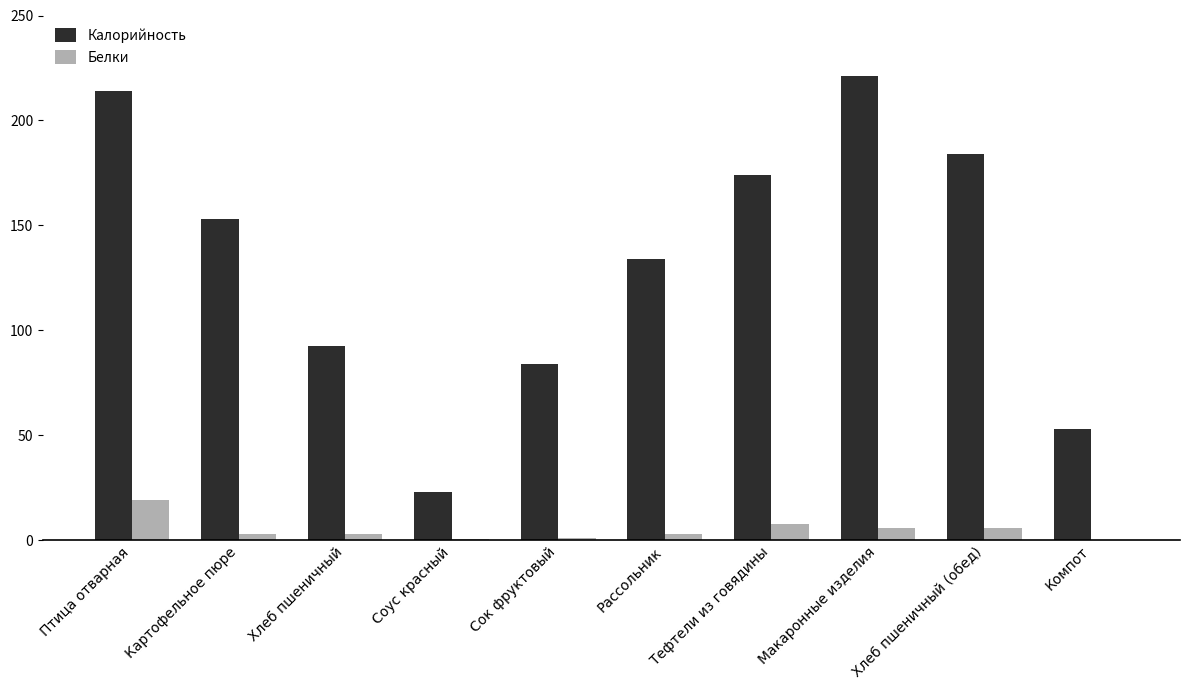

How many groups of bars are there?

10